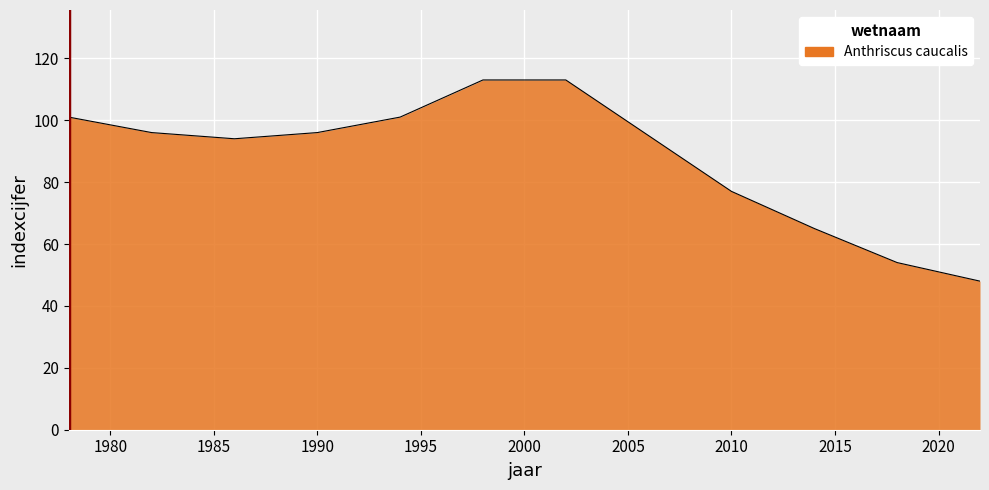

What is the minimum value shown in the chart?

48